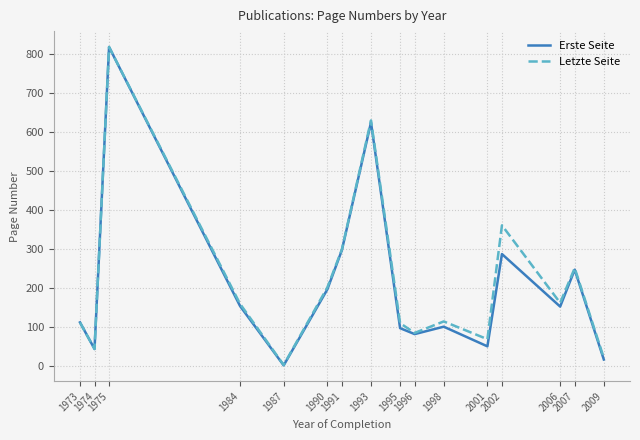

What is the minimum value for Erste Seite?

2.0